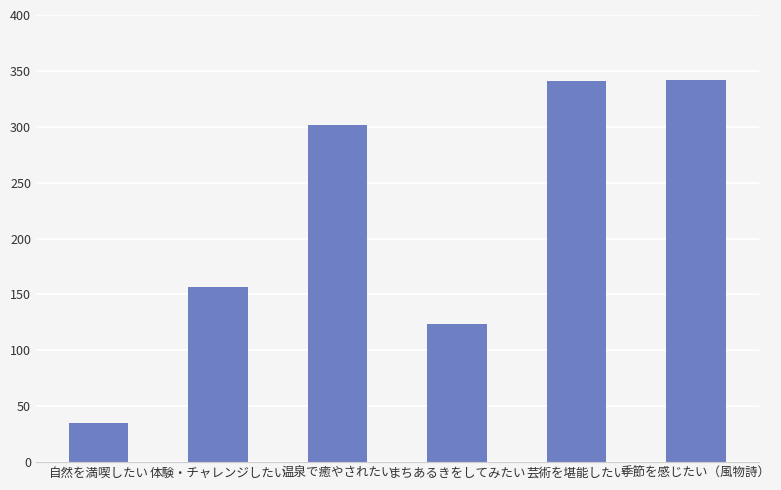

Between 芸術を堪能したい and まちあるきをしてみたい, which is larger?

芸術を堪能したい